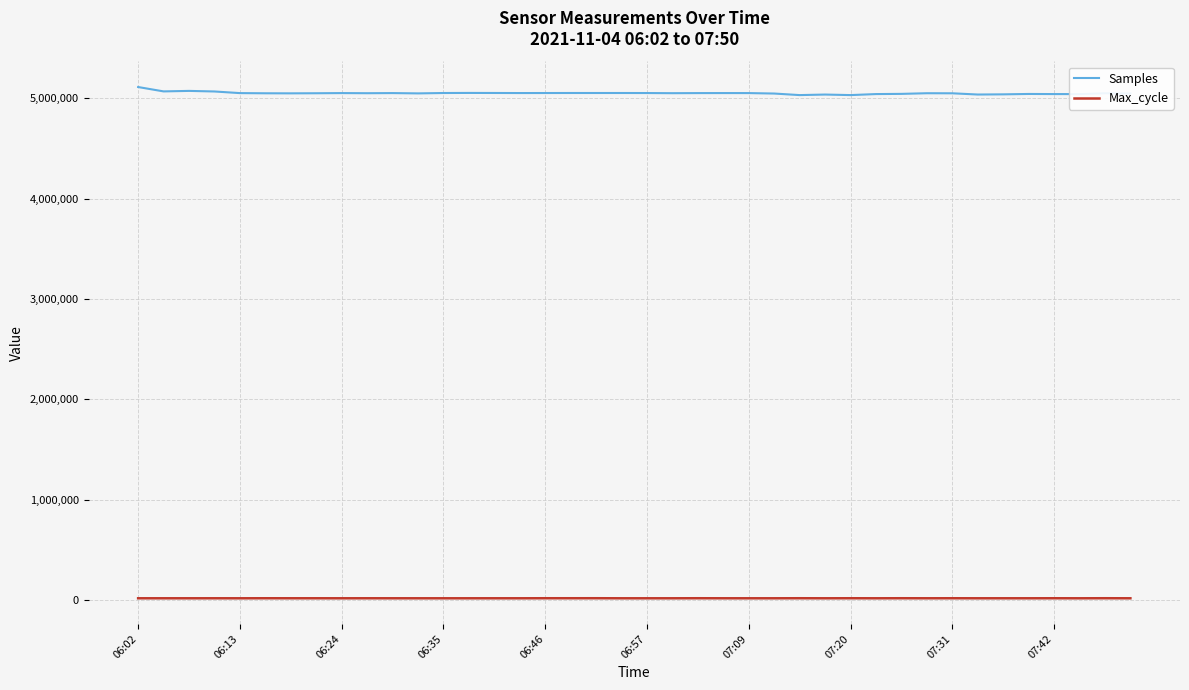

True or false: Samples and Max_cycle cross at least once.

False